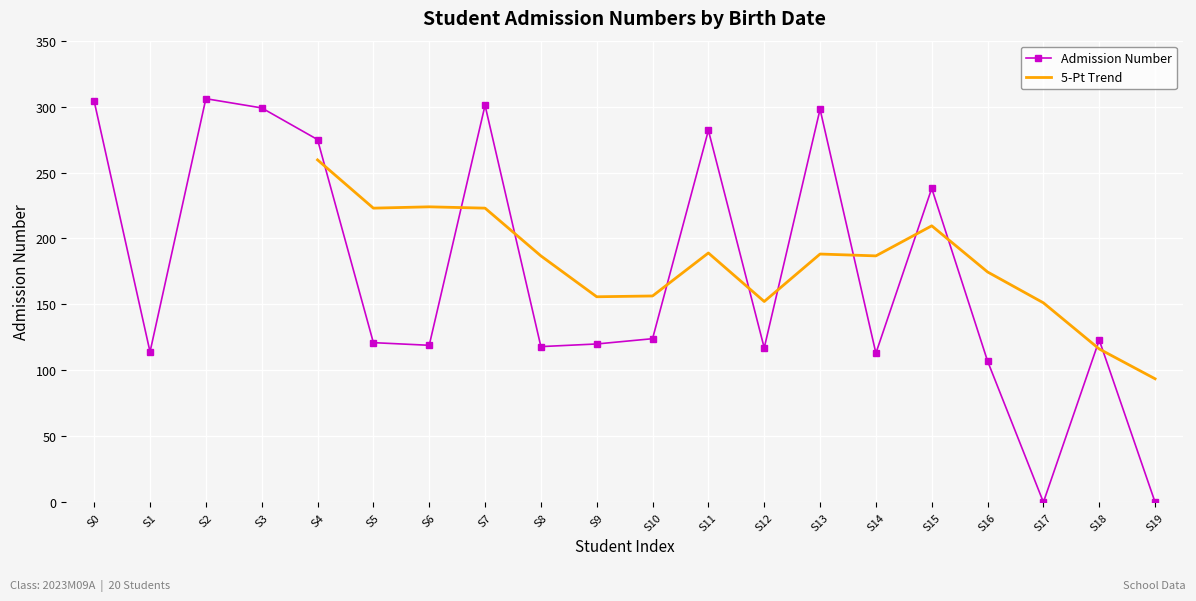

What is the value of the Admission Number point at the 14th from the left?

298